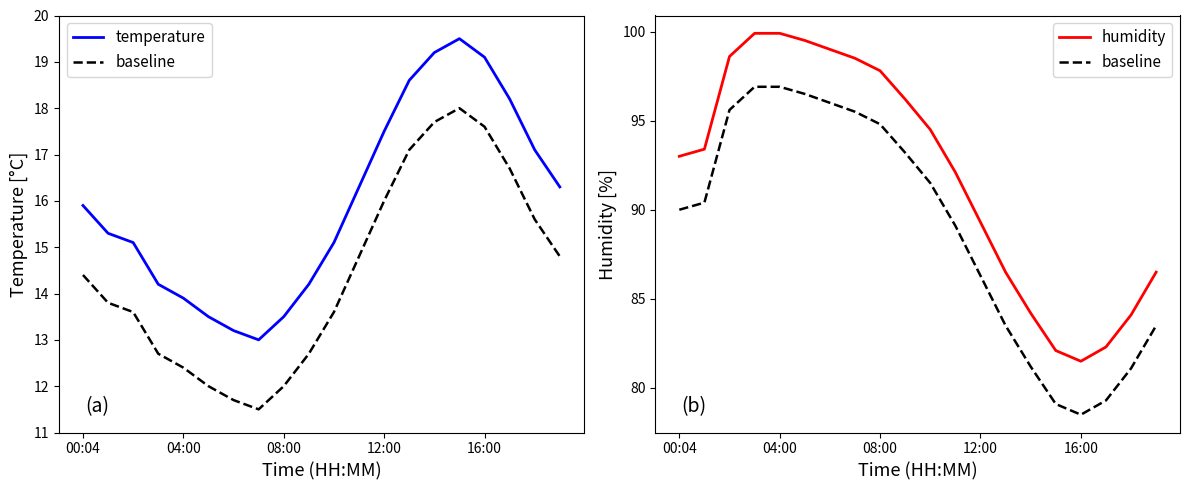

What is the difference between the maximum and minimum values in the baseline series?

18.4